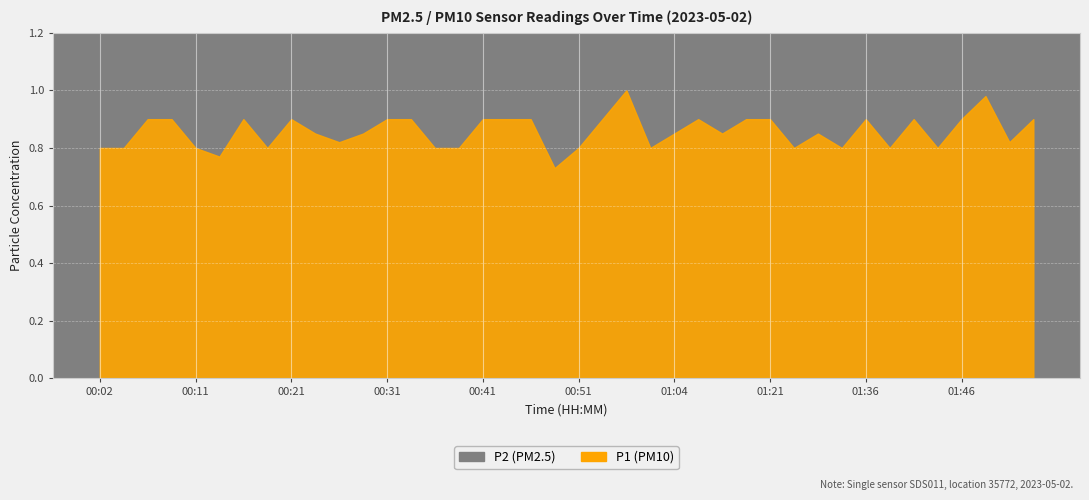

What is the value of the P2 point at the 37th from the left?

0.9